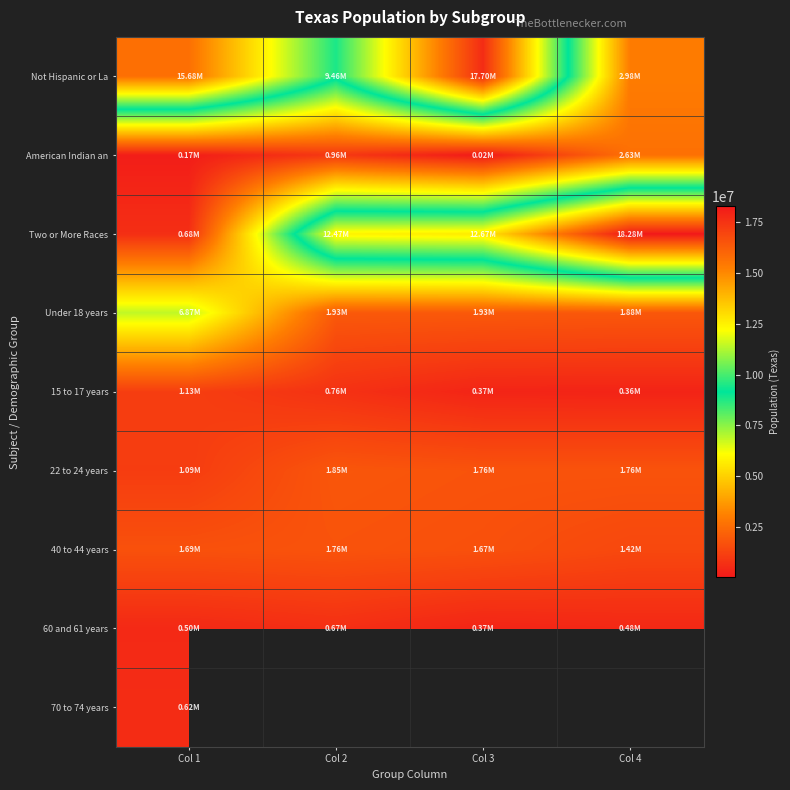

Which category has the highest value in the Not Hispanic or La series?

Col 3